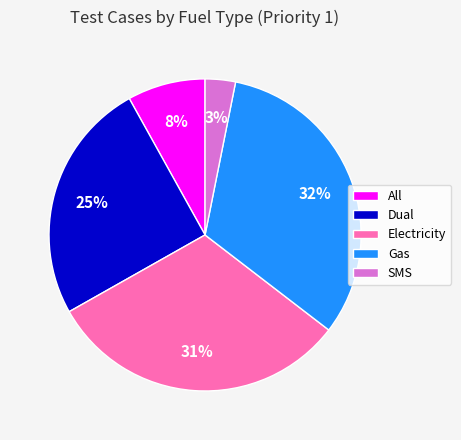

Which has a higher value, SMS or Gas?

Gas